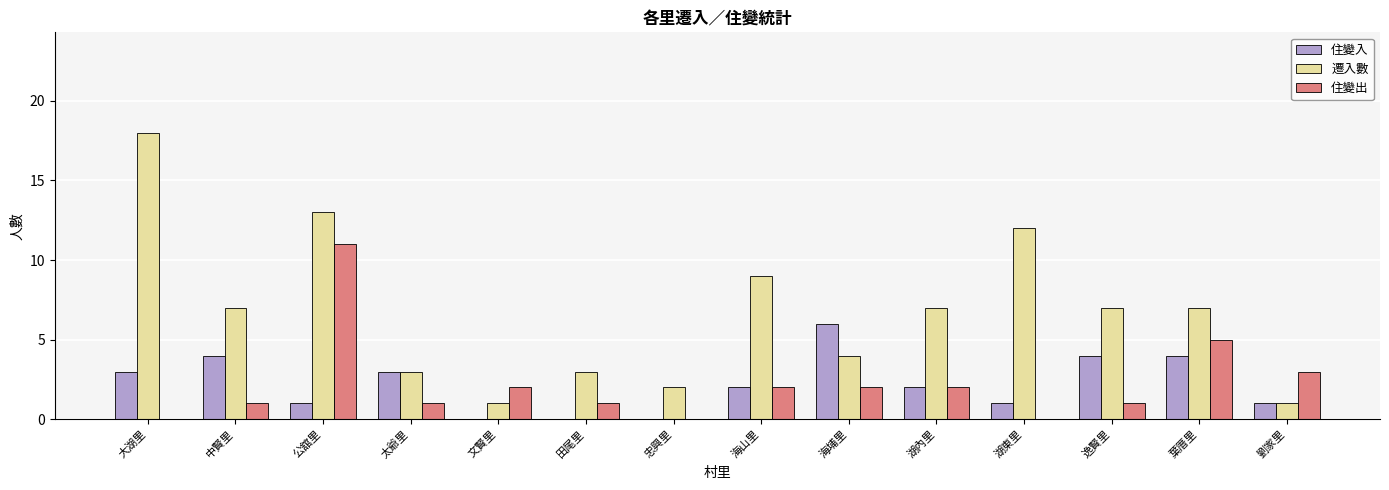

Which series has the widest spread of values?

遷入數